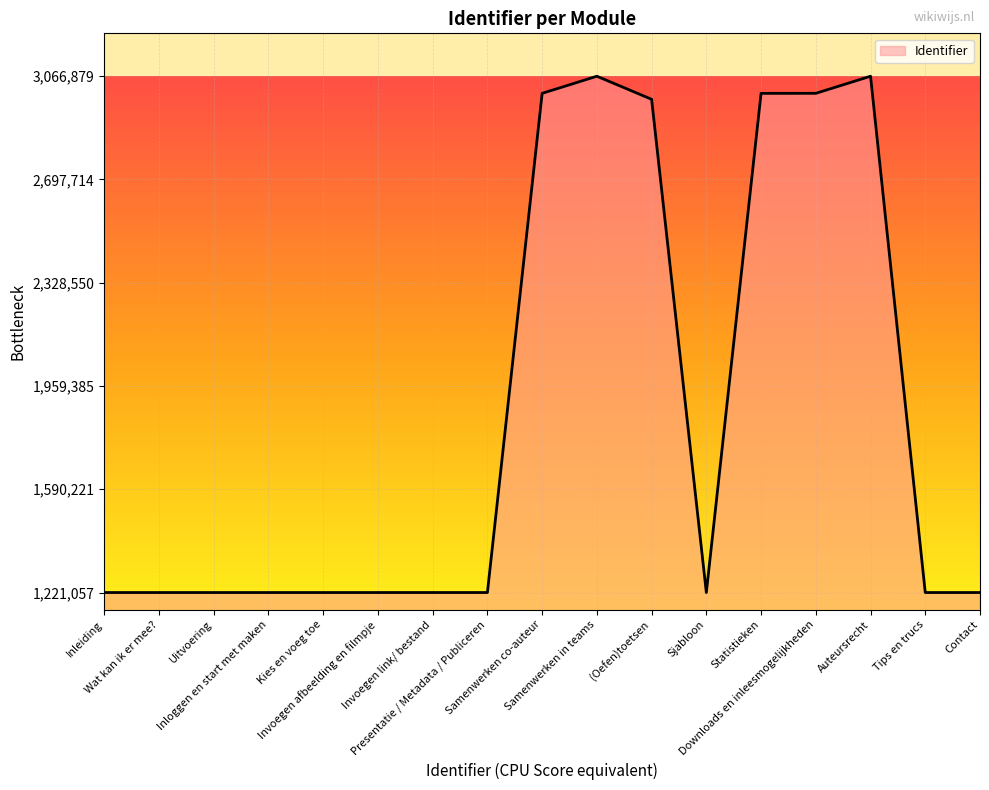

How many lines are shown in the chart?

1